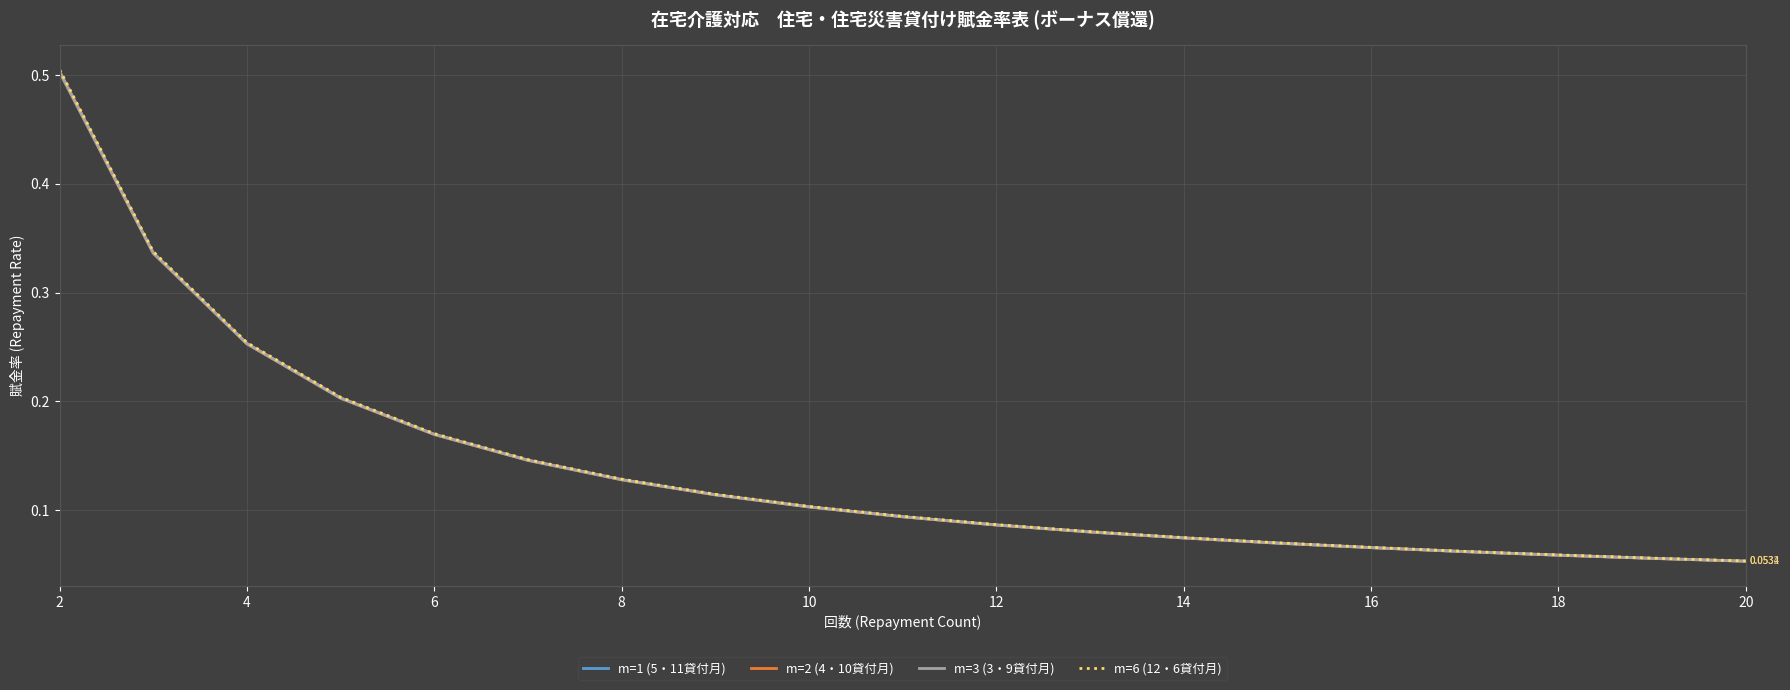

Rank the series by their average value, from highest to lowest.

m=6 (12・6貸付月), m=3 (3・9貸付月), m=2 (4・10貸付月), m=1 (5・11貸付月)